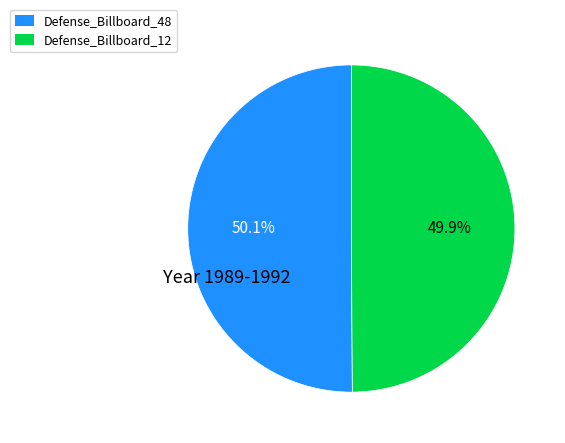

Do Defense_Billboard_12 and Defense_Billboard_48 together represent more than half of the pie?

Yes